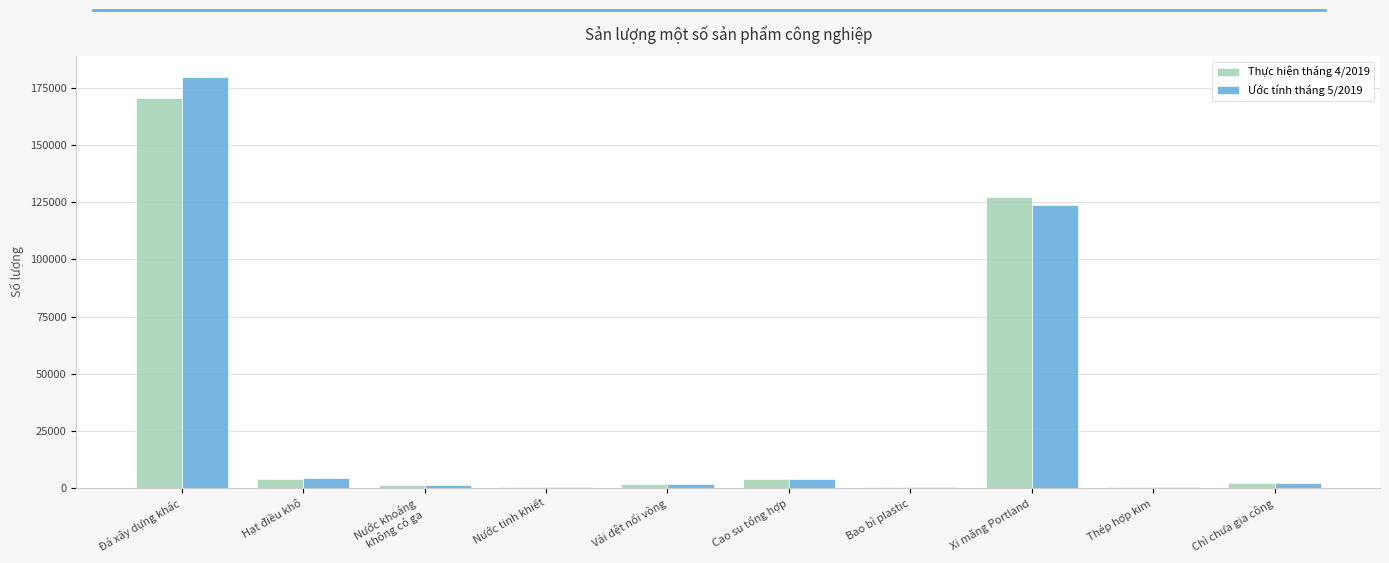

True or false: Ước tính tháng 5/2019 has a value of 124100 at Xi măng Portland.

True